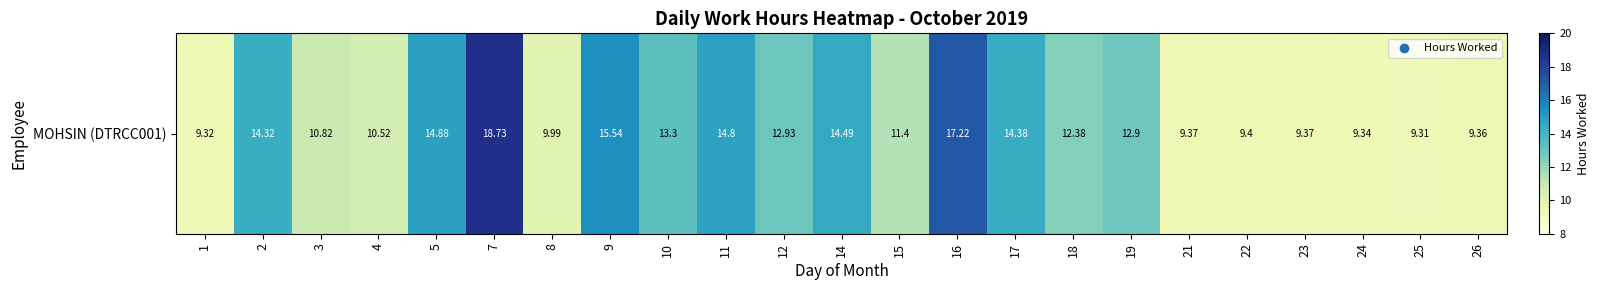

What is the average value?

12.4